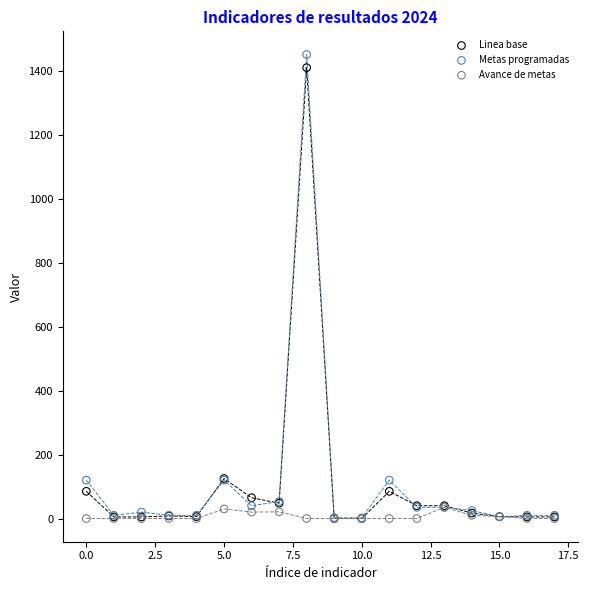

Which series reaches the maximum Y coordinate?

Metas programadas